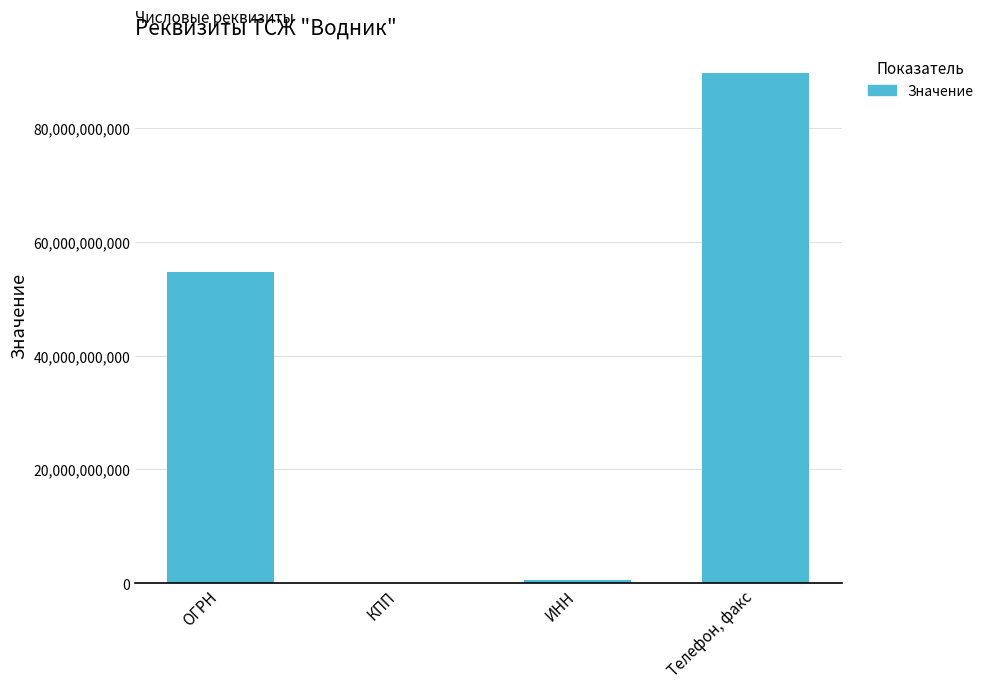

Is it true that the value at КПП is 54701001?

True